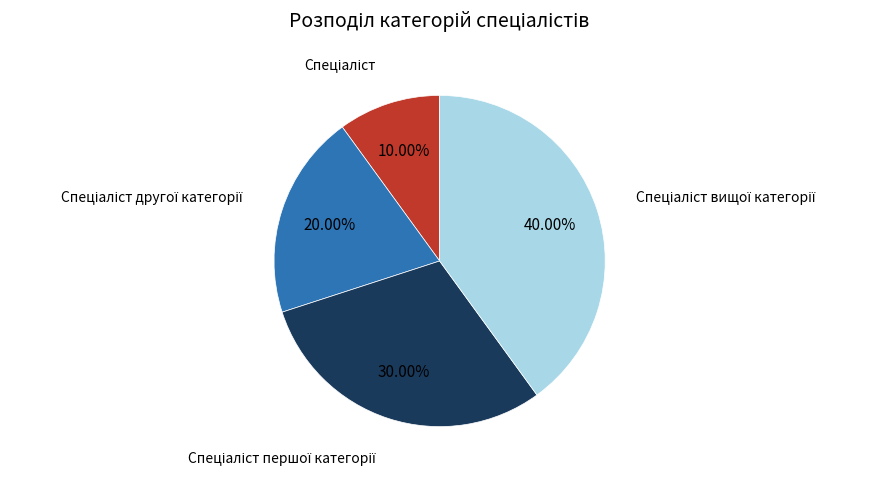

Is there a majority slice in this chart?

No